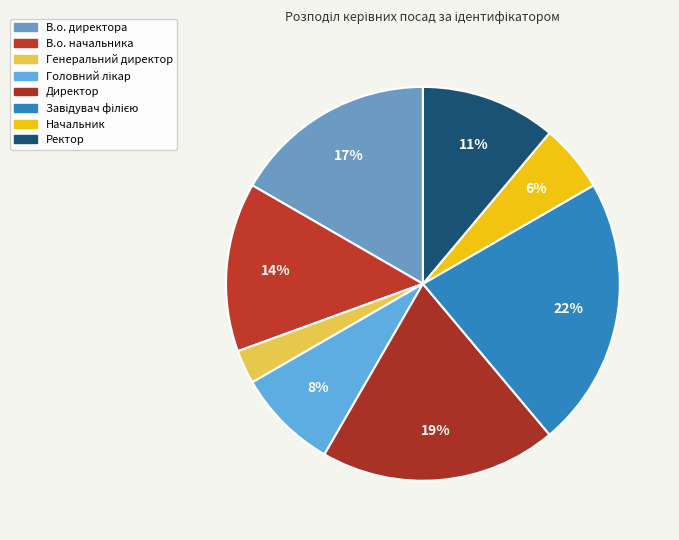

To the nearest percent, what portion does Ректор represent?

11%